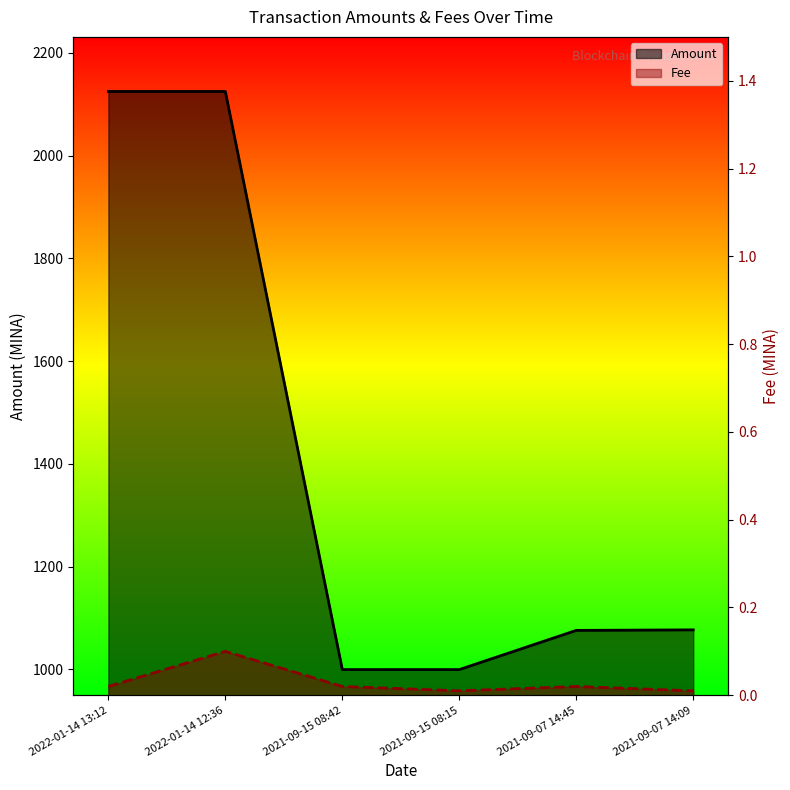

True or false: Fee and Amount cross at least once.

False